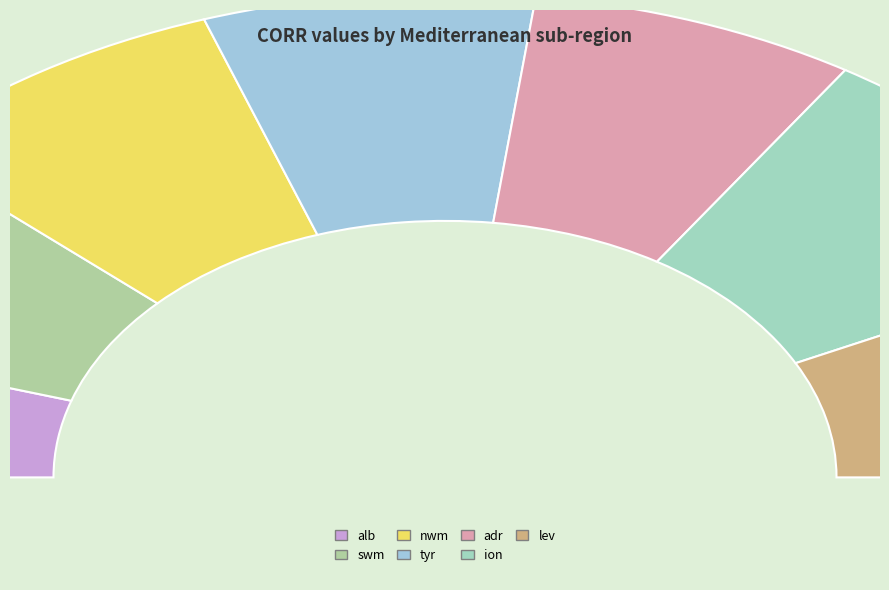

Which slice is the smallest?

alb